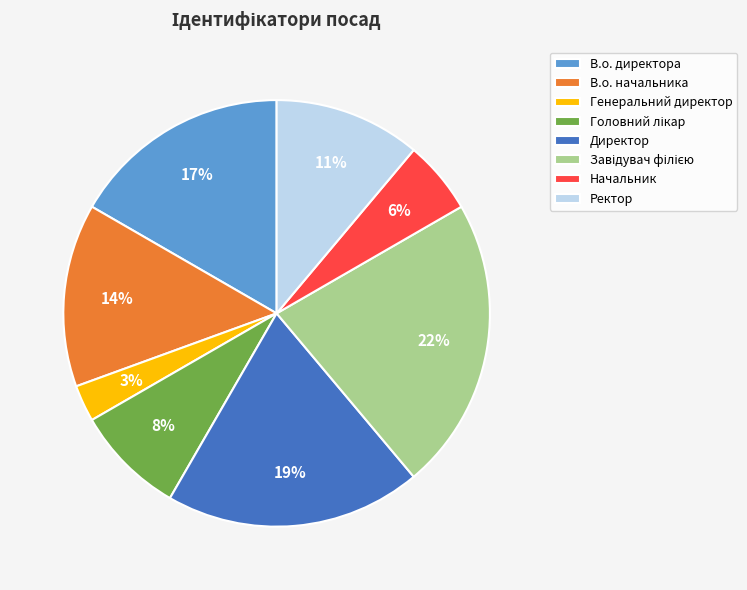

Which has a higher value, В.о. директора or В.о. начальника?

В.о. директора